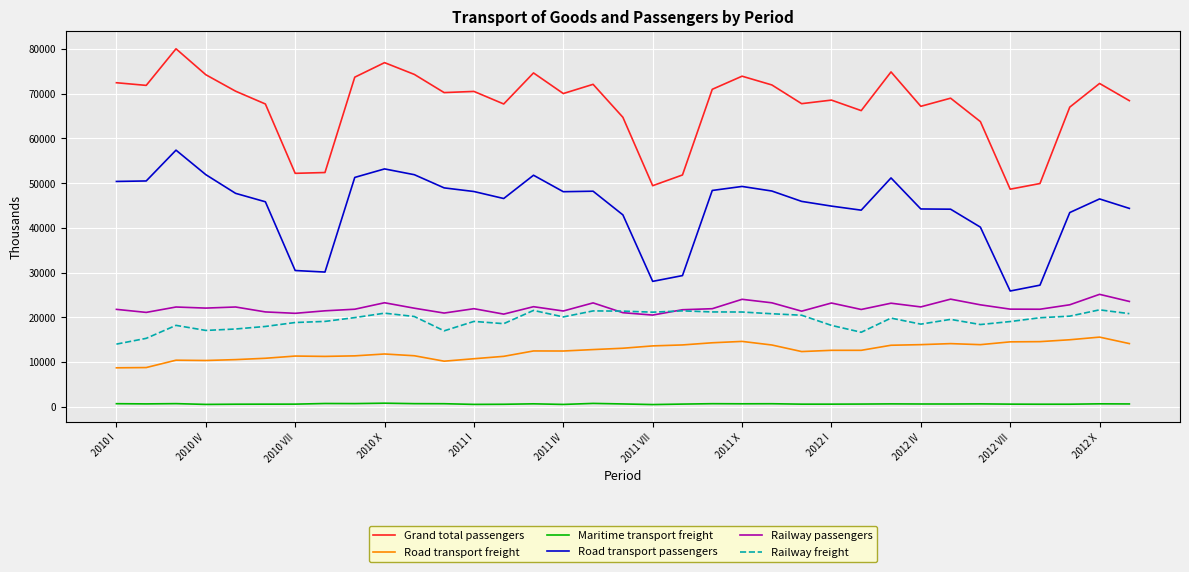

What is the maximum value shown in the chart?

80043